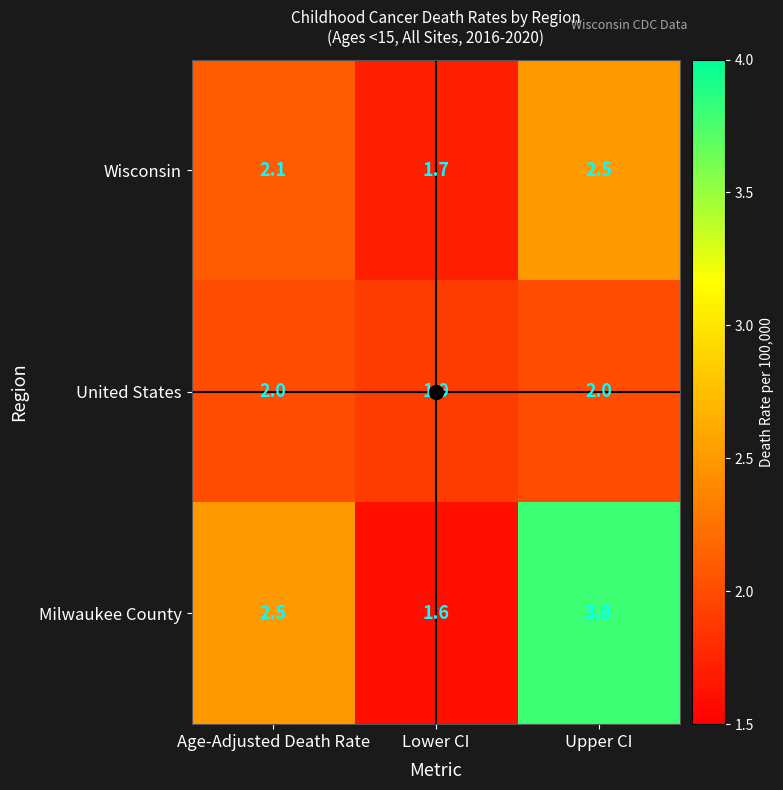

What is the total value across all series at Lower CI?

5.2